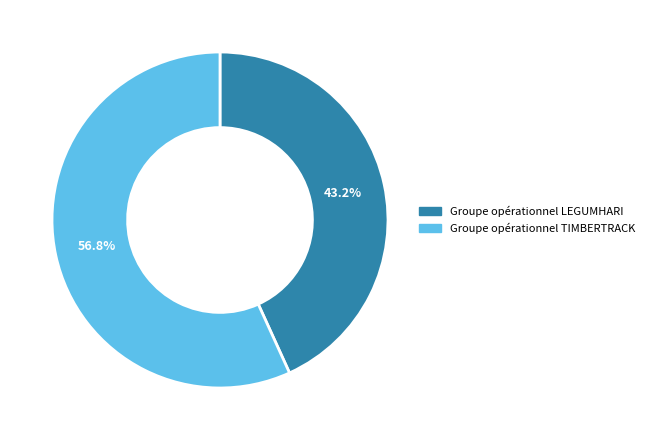

Approximately how many times larger is the value at Groupe opérationnel TIMBERTRACK compared to Groupe opérationnel LEGUMHARI?

1.3